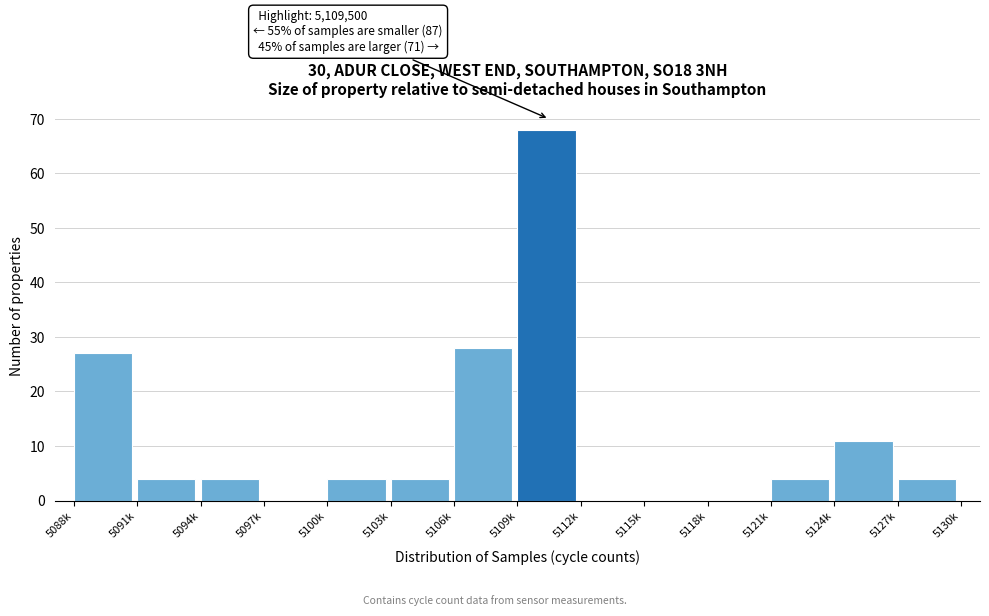

Reading right to left, list all the values displayed in this chart.

5127k=4	5124k=11	5121k=4	5118k=0	5115k=0	5112k=0	5109k=68	5106k=28	5103k=4	5100k=4	5097k=0	5094k=4	5091k=4	5088k=27